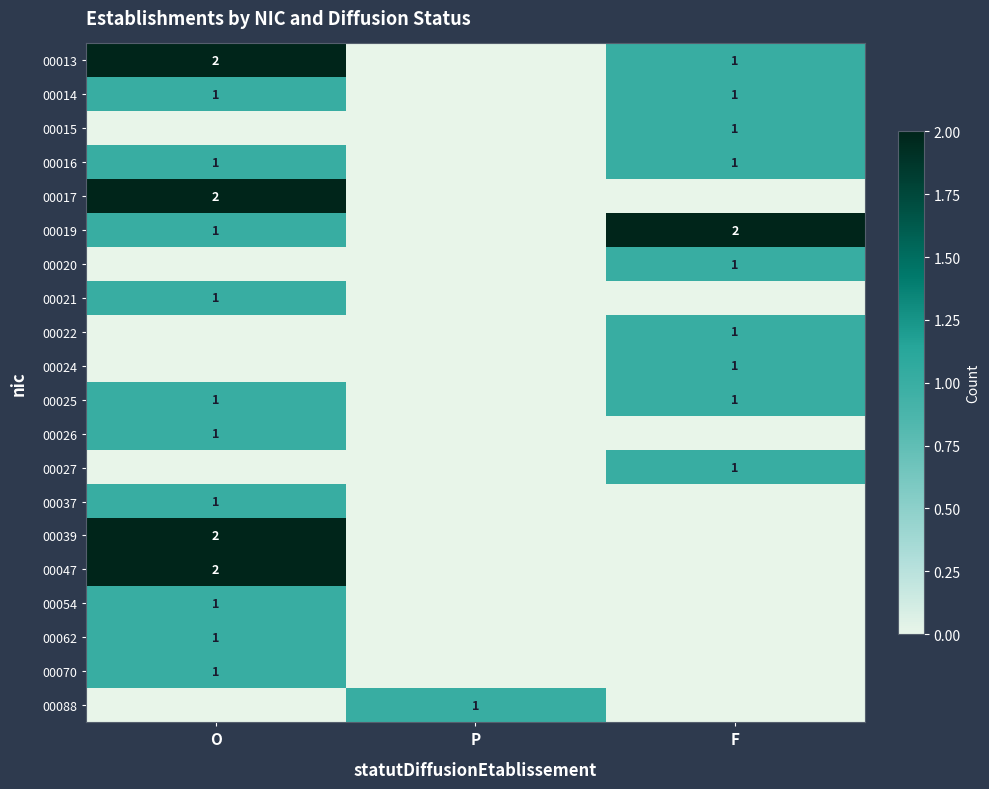

What is the total value across all series at O?

18